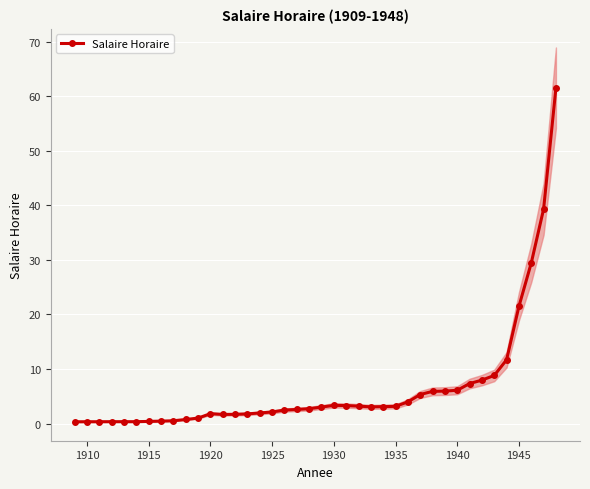

What is the maximum value for Salaire Horaire?

61.6